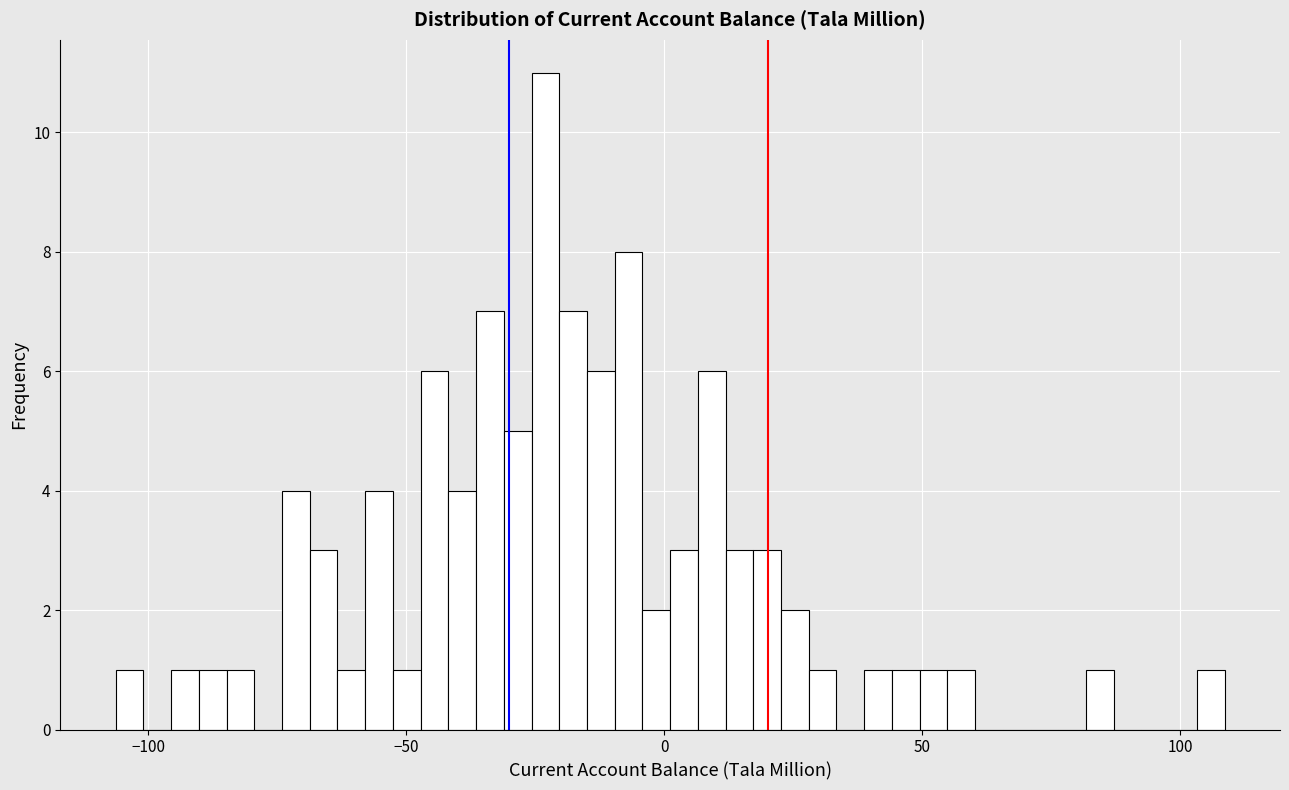

Around what value on the x-axis is the tallest bar? Give the approximate position of its centre, as read against the axis.

-25